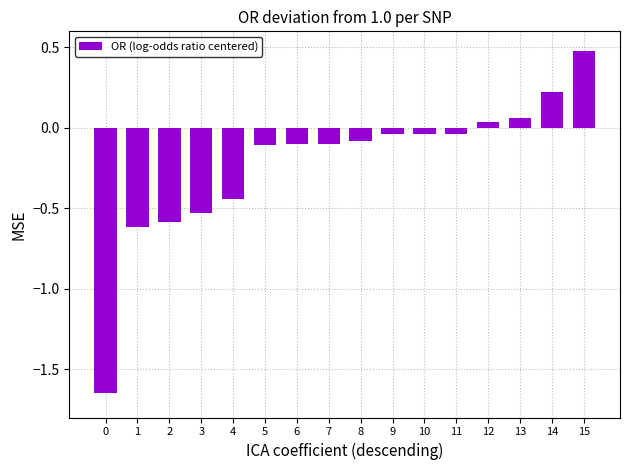

How many bars are there in total?

16